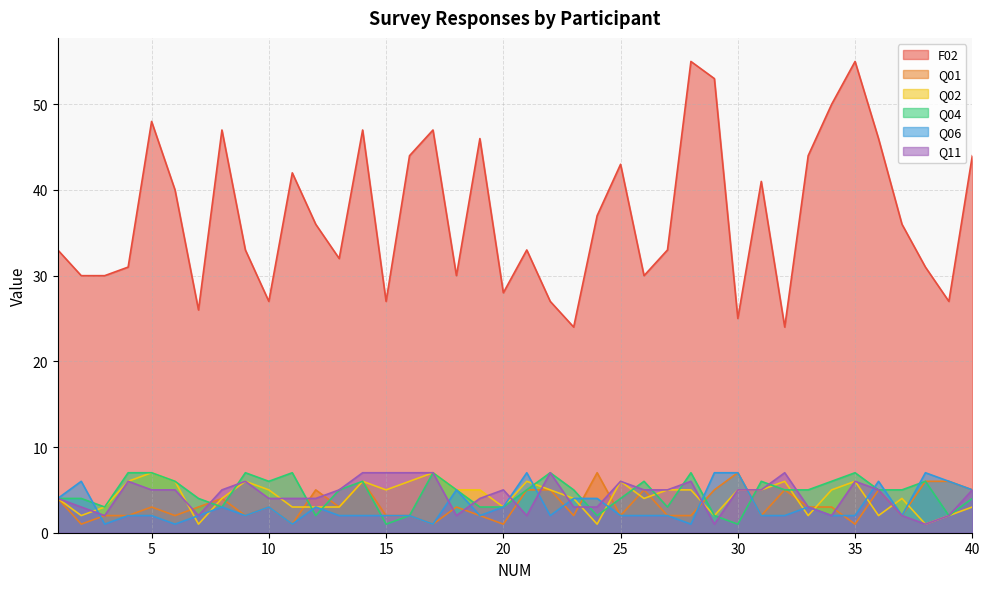

What is the difference between the maximum and second lowest values in the Q11 series?

6